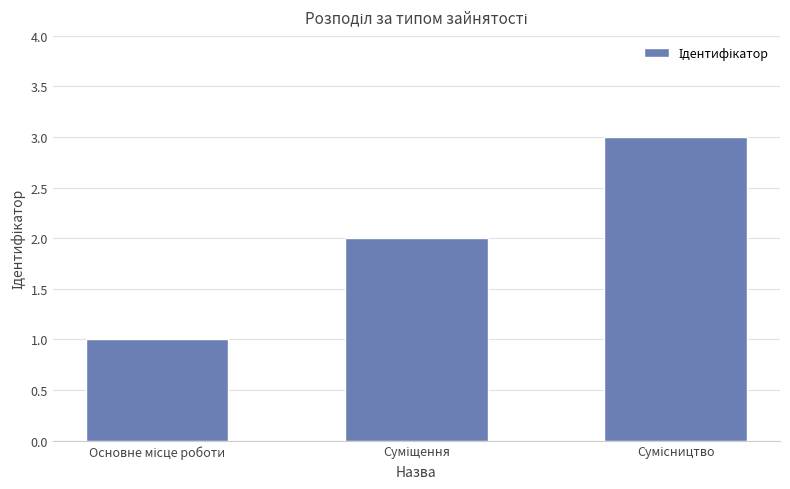

How many bars are there in total?

3